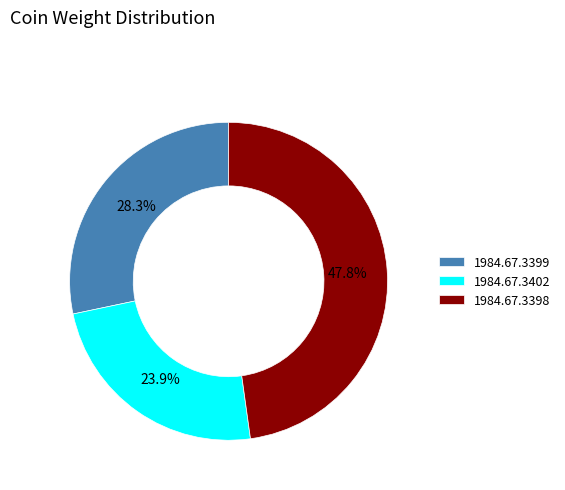

To the nearest percent, what is the average slice percentage?

33%